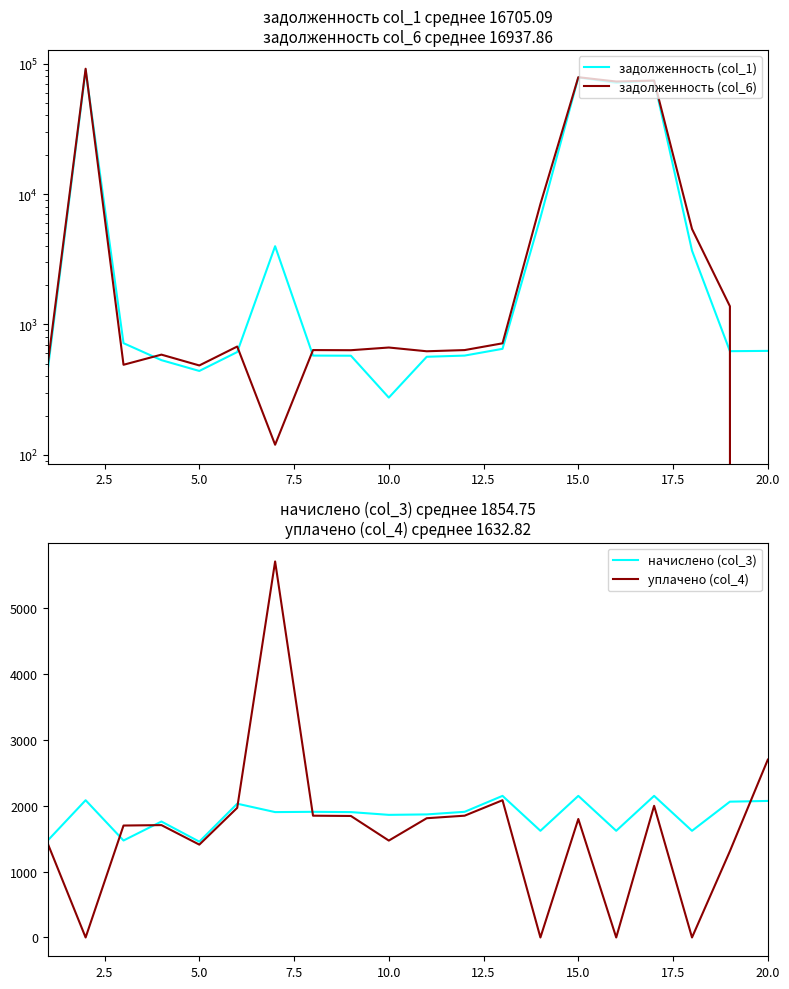

Where is уплачено (col_4) nearest to the value 2856?

20.0